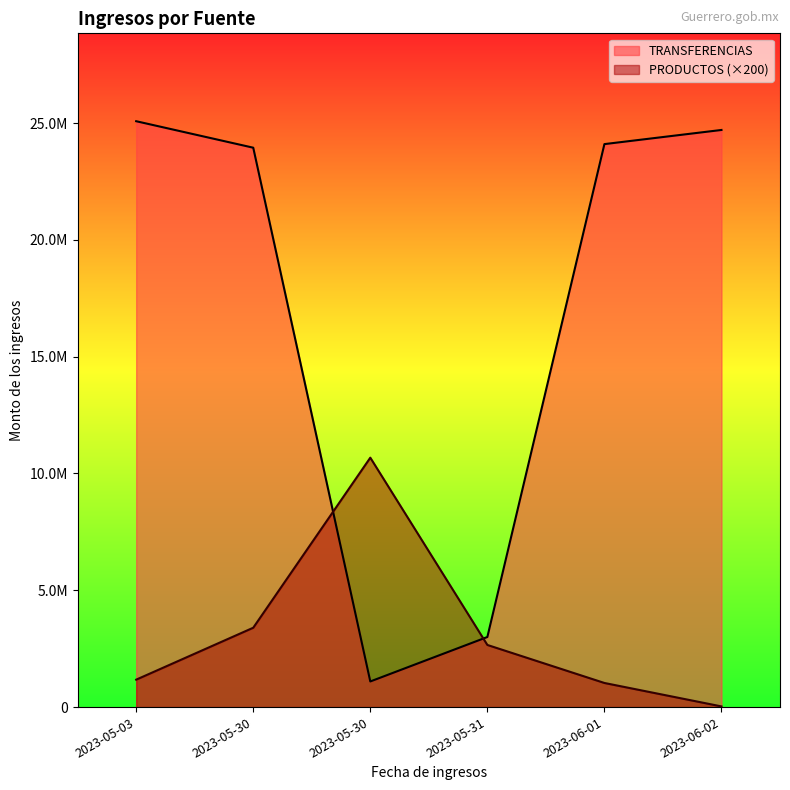

Between 2023-05-30 and 2023-06-02, which series saw the biggest shift?

PRODUCTOS